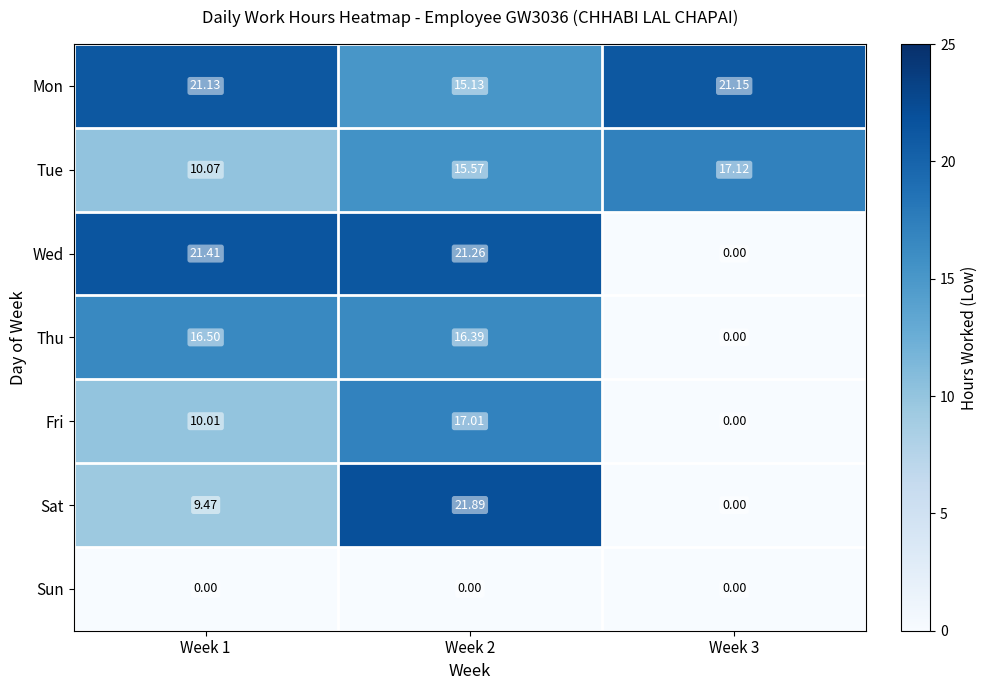

Which series has the widest spread of values?

Sat